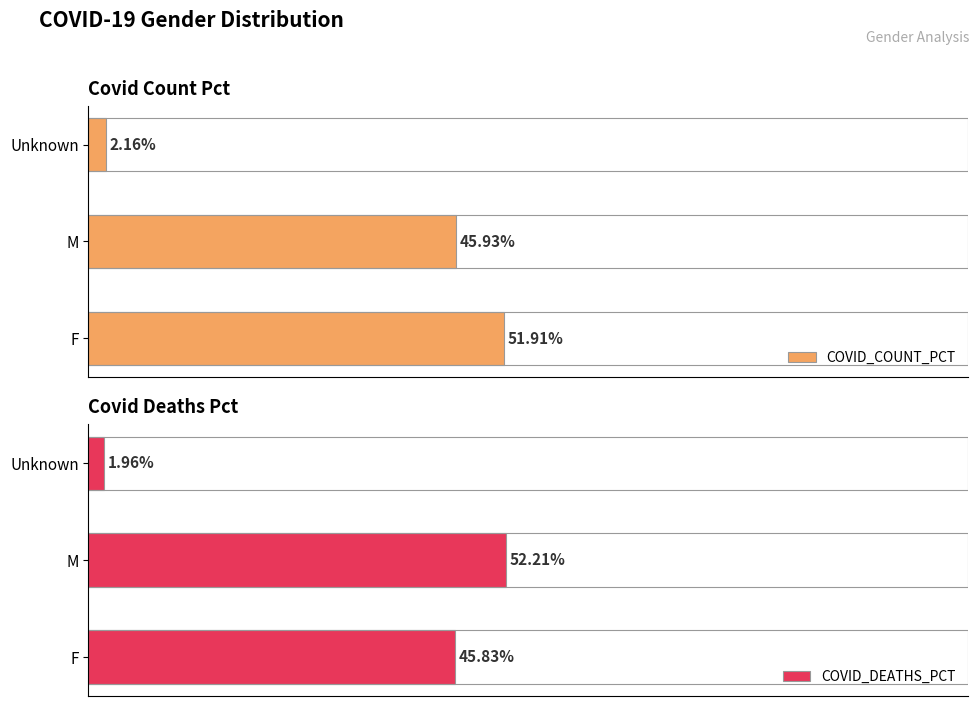

What is the sum of all COVID_DEATHS_PCT values?

100.0